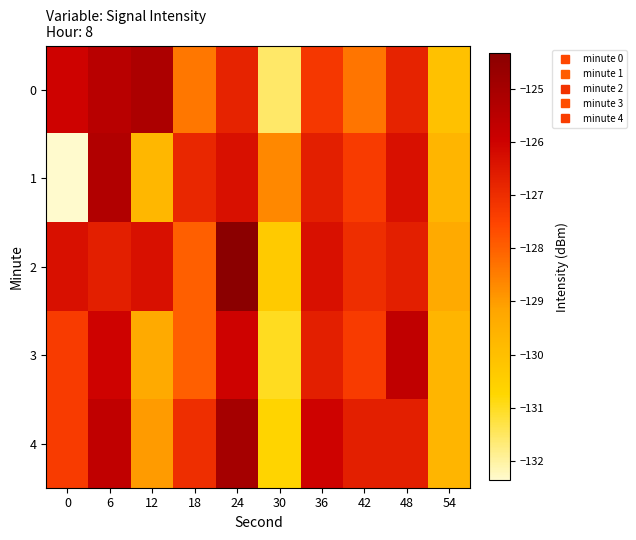

Rank the series by their maximum value, from highest to lowest.

2, 4, 0, 1, 3